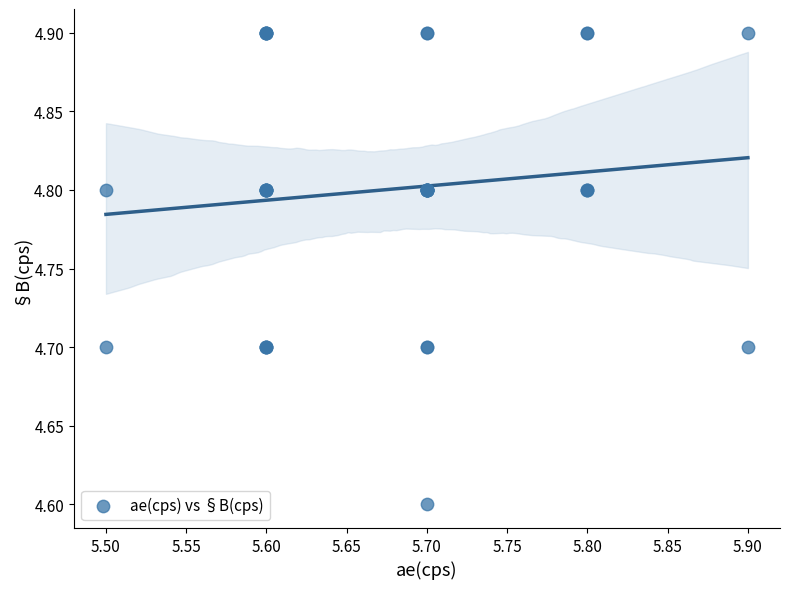

What Y value in the scatter plot is closest to 4?

4.6